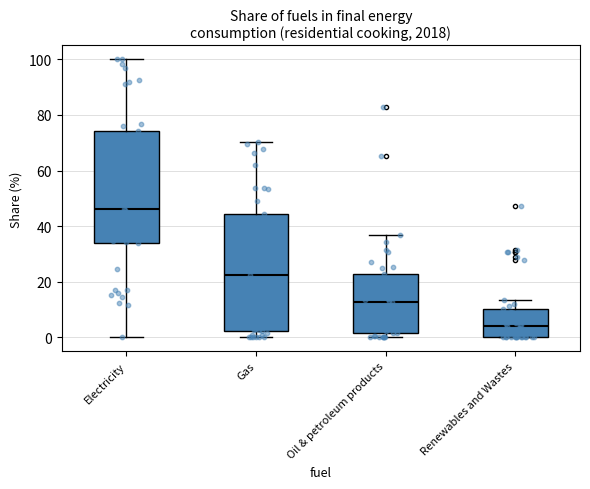

Which box's median line is the lowest?

Renewables and Wastes